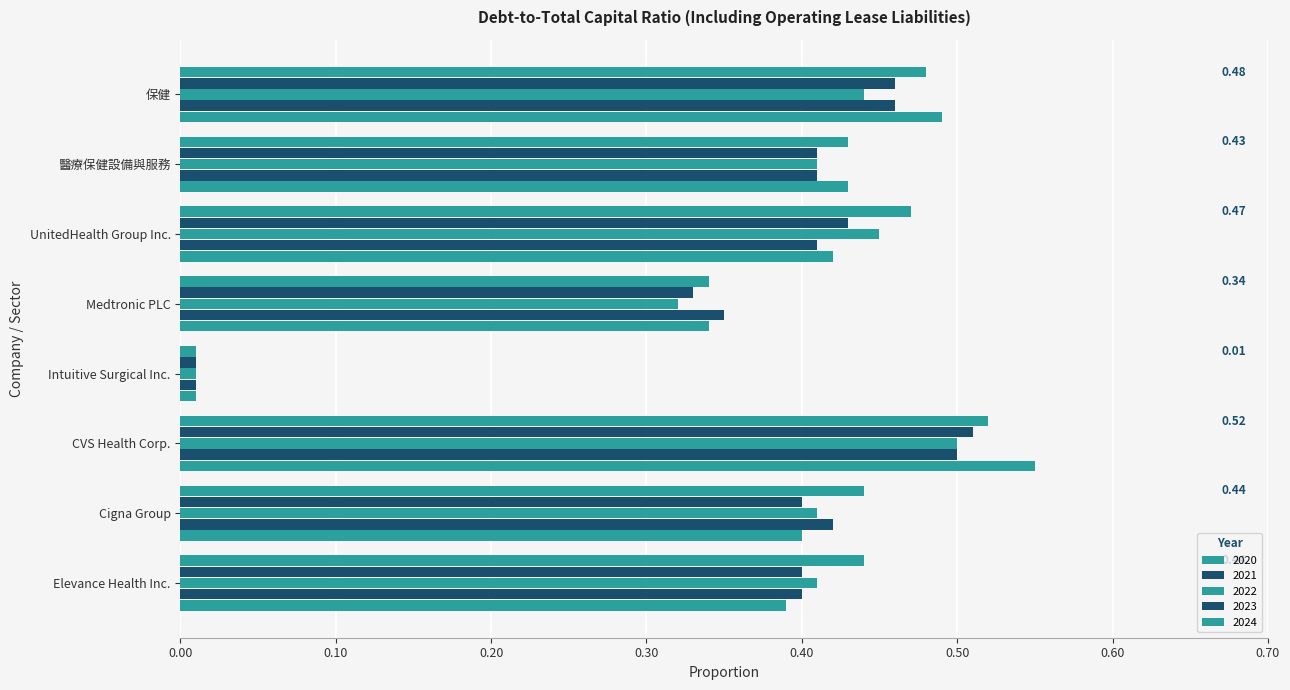

Rank the series at 醫療保健設備與服務 from lowest to highest value.

2021, 2022, 2023, 2020, 2024